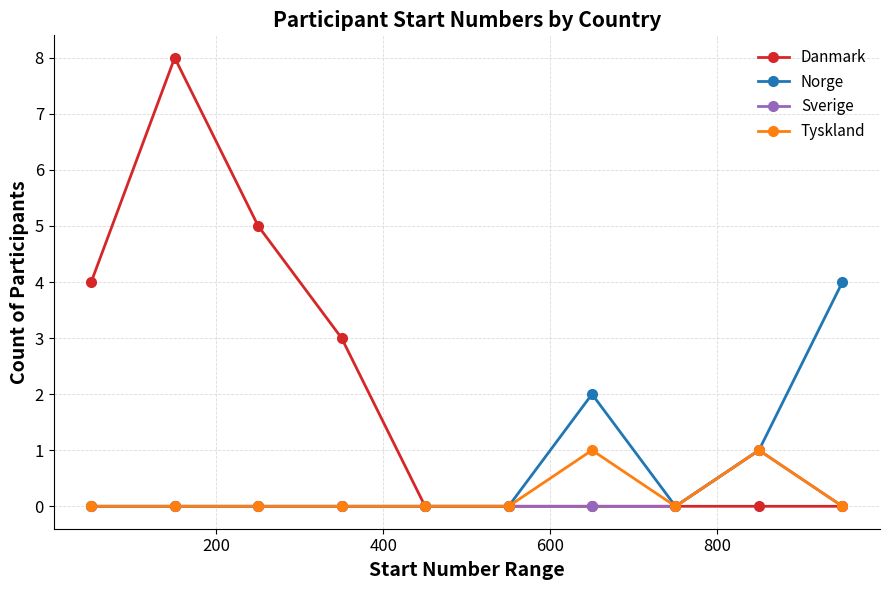

Does the chart display data point markers on the line(s)?

Yes